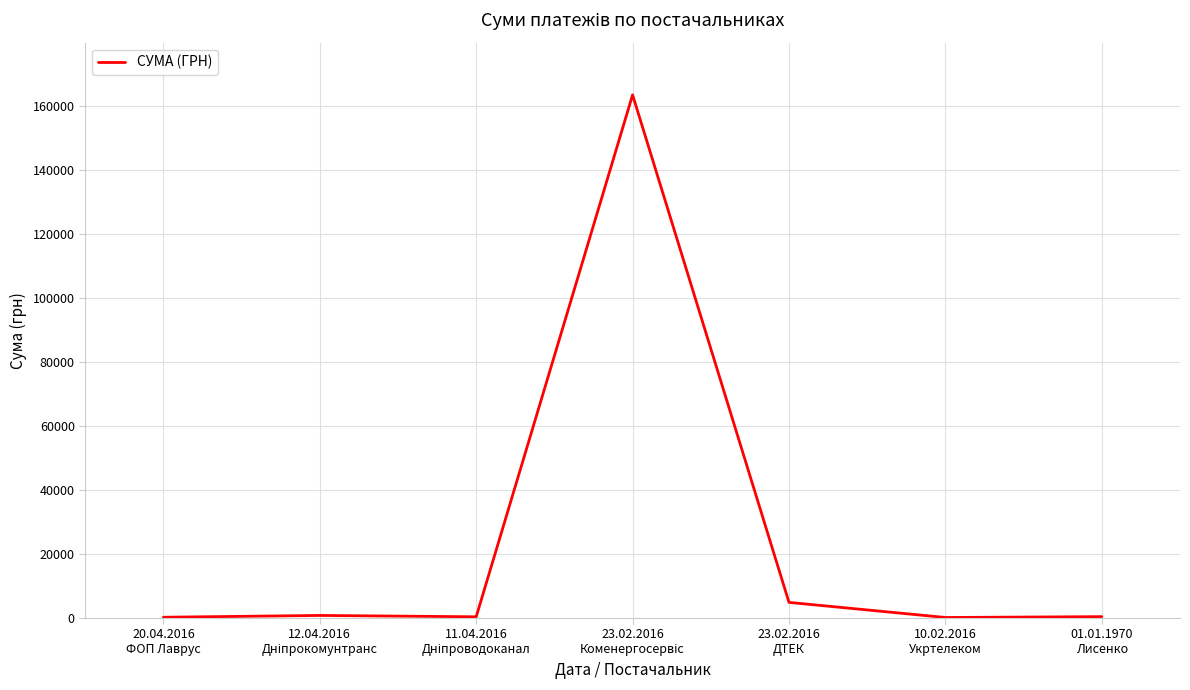

What is the greatest value displayed?

163539.9